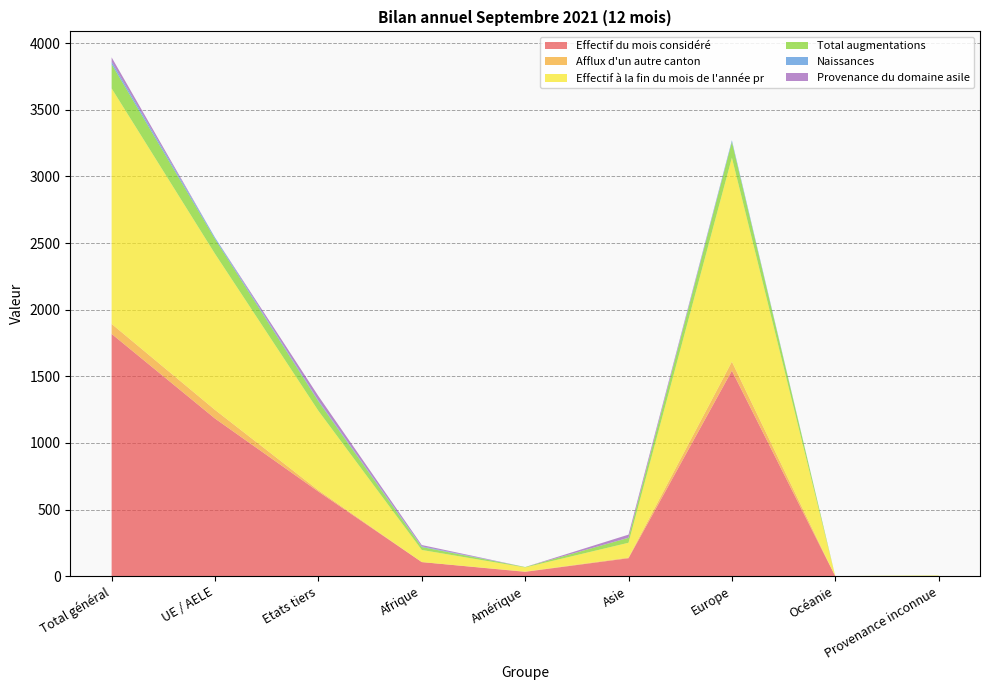

Reading right to left, list all the values displayed in this chart.

Effectif du mois considéré: 2	0	1542	135	33	106	635	1183	1818
Afflux d'un autre canton: 0	0	68	5	2	0	10	65	75
Effectif à la fin du mois de l'année pr: 3	1	1530	111	31	91	596	1171	1767
Total augmentations: 1	0	119	37	3	22	71	111	182
Naissances: 0	0	12	1	0	5	7	11	18
Provenance du domaine asile: 0	0	0	23	0	10	33	0	33